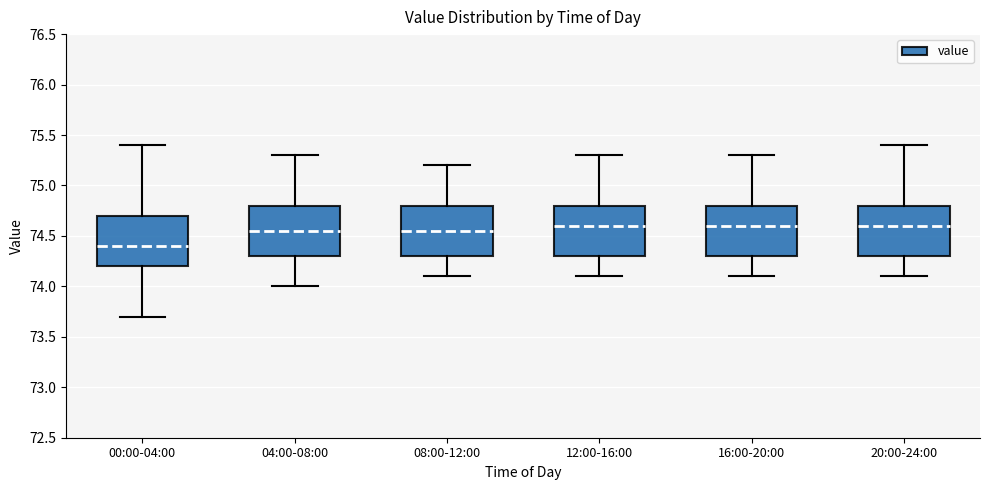

Which box has the lowest median line?

00:00-04:00